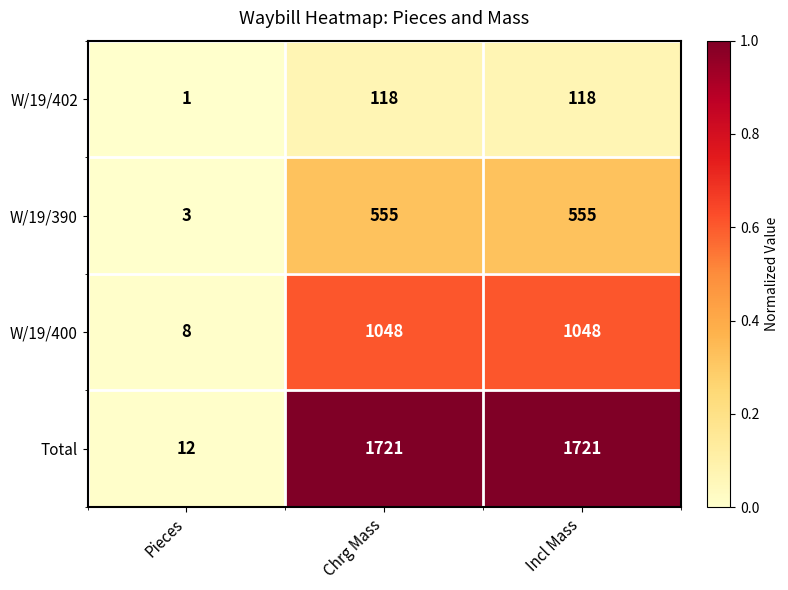

Which label corresponds to the smallest value in the chart?

Pieces